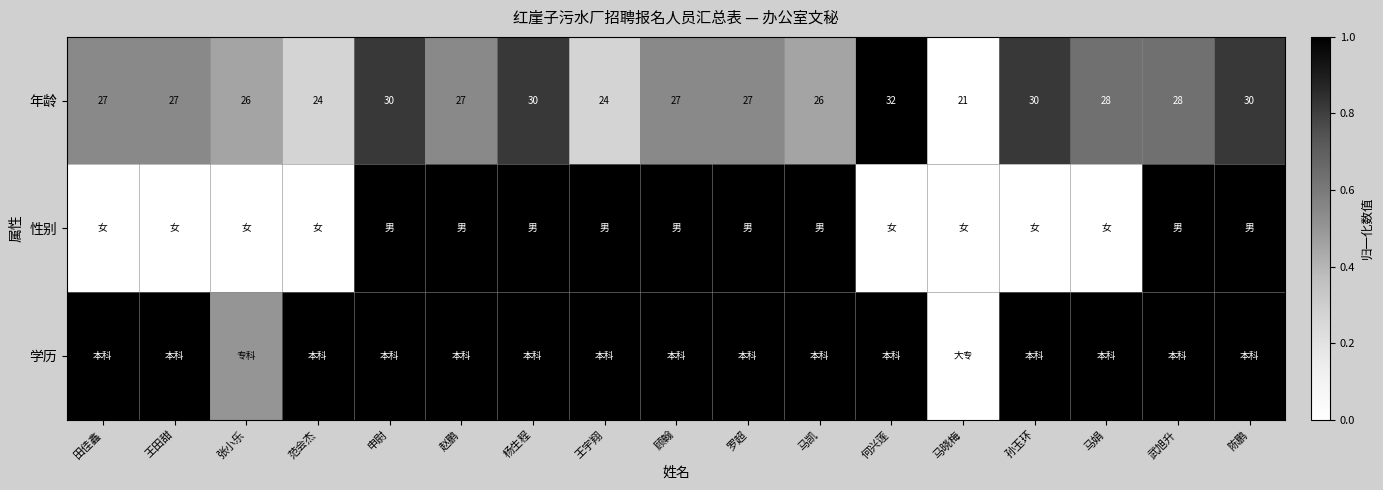

What is the difference between the maximum and minimum values in the 年龄 series?

11.0